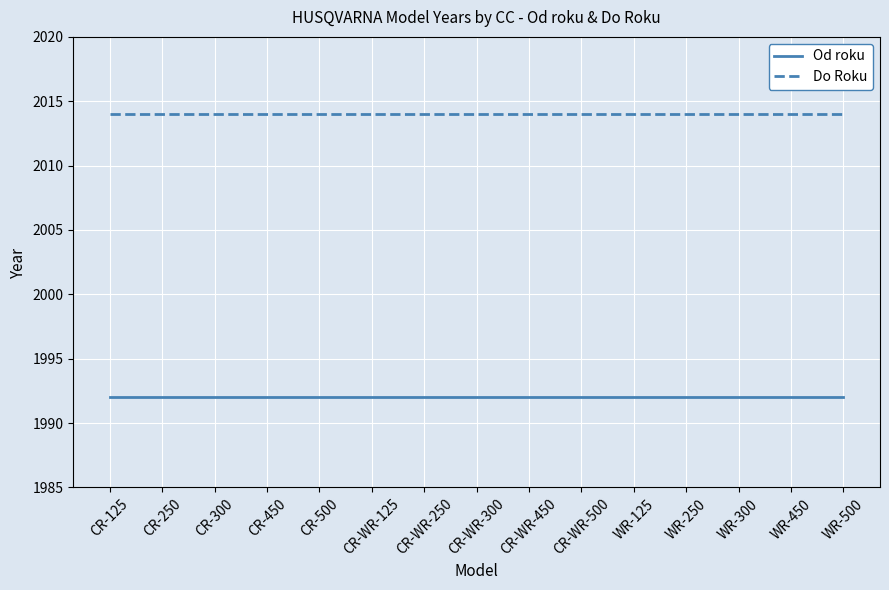

What is the sum of the Do Roku values at CR-500 and WR-250?

4028